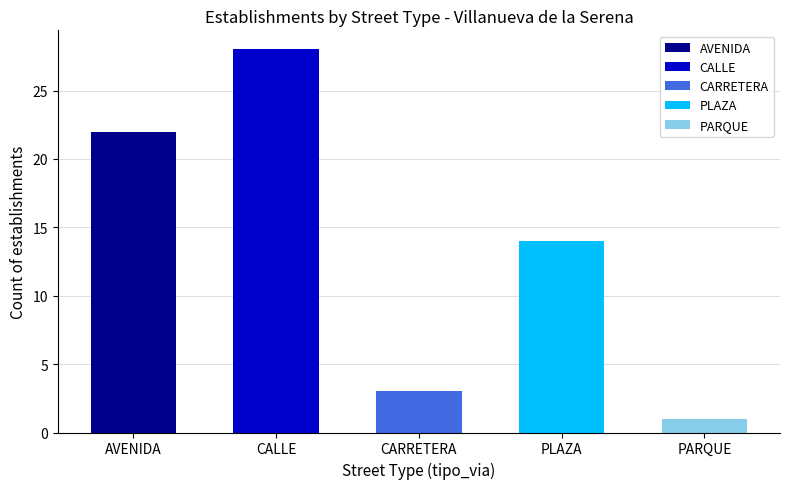

Read the value at PARQUE.

1